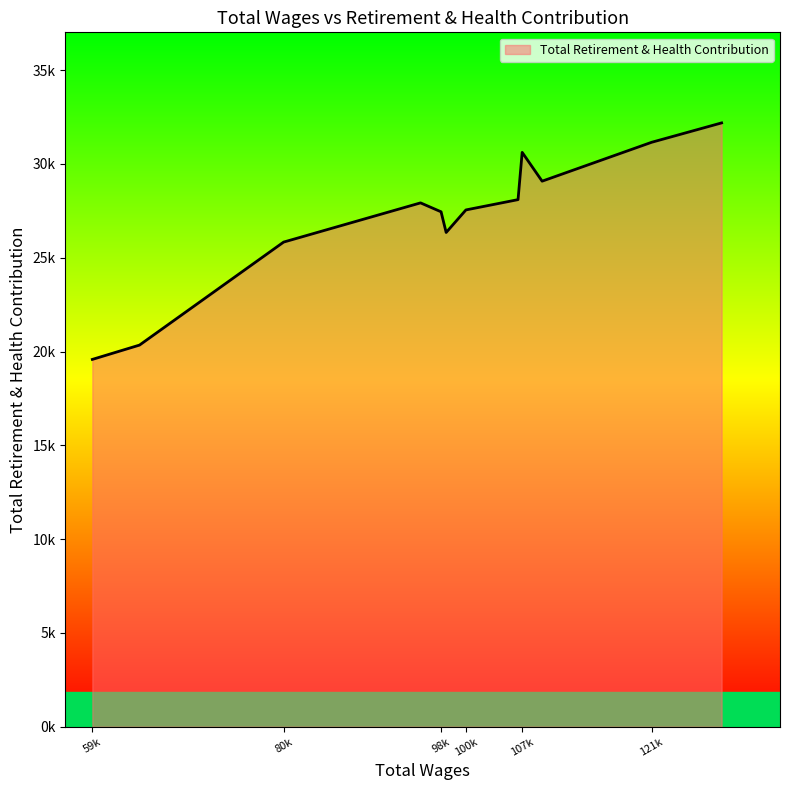

What is the greatest value displayed?

32189